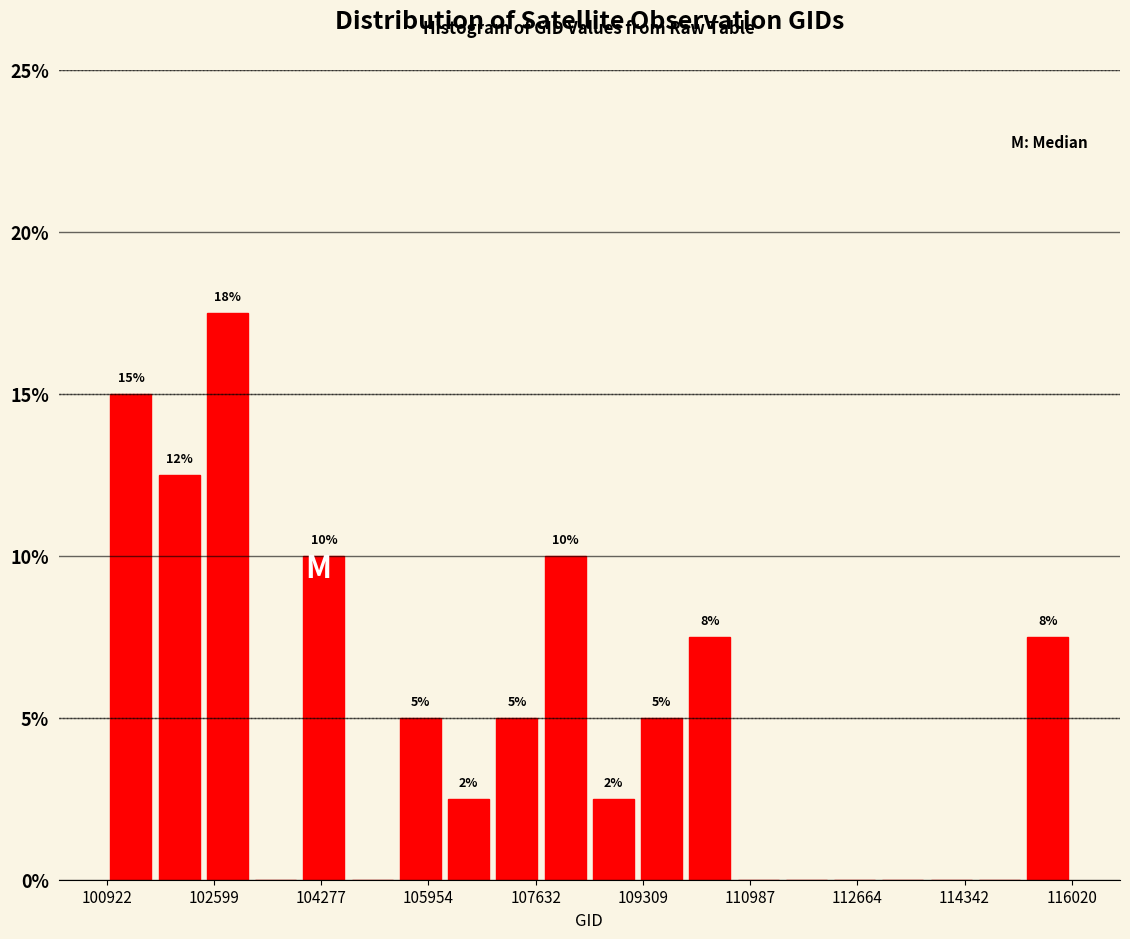

Around what value on the x-axis is the tallest bar? Give the approximate position of its centre, as read against the axis.

102800